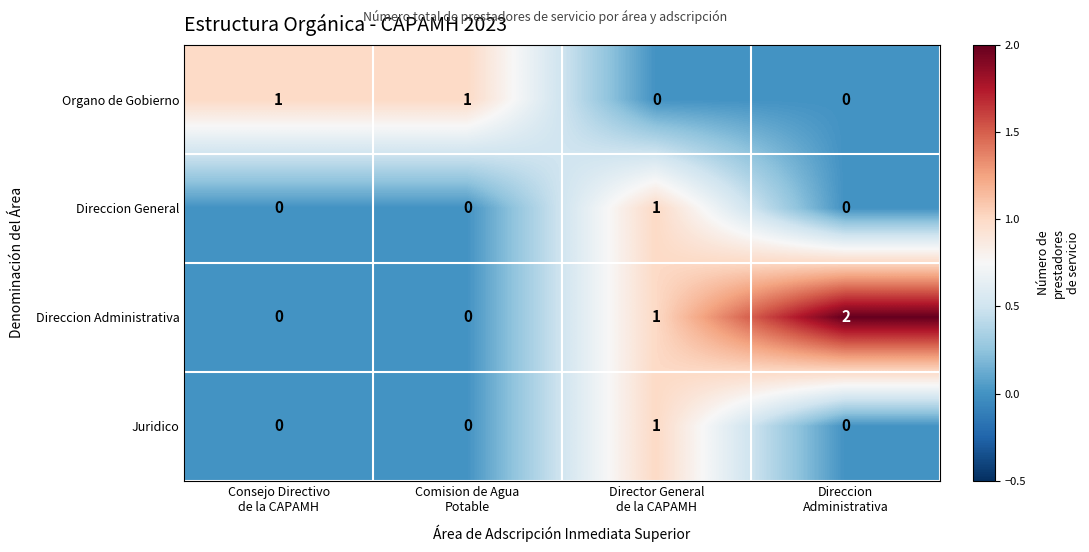

Which series has the largest range (max minus min)?

Direccion Administrativa